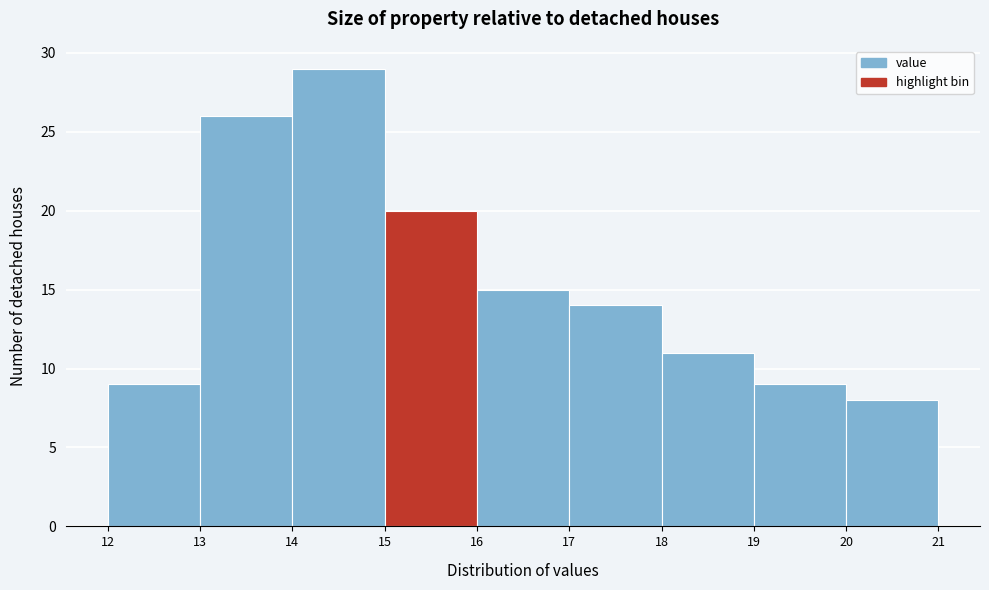

What is the height of the bar covering 20 to 21 on the x-axis? The values are not printed on the chart, so give them approximately, as read against the axis.

8